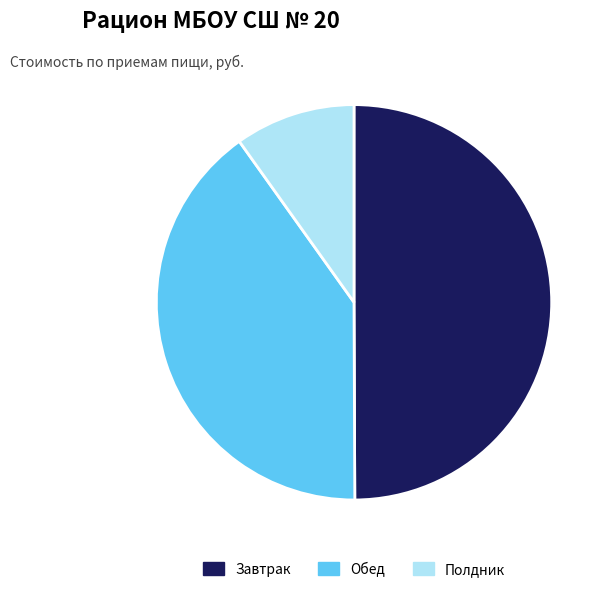

The Обед slice represents 40% of the pie. True or false?

True